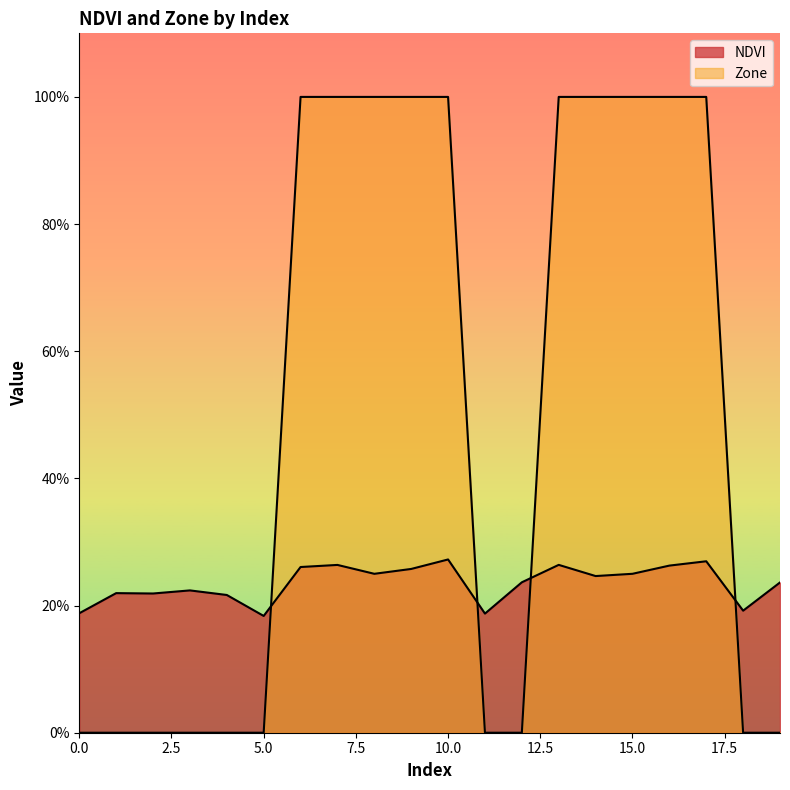

What is the difference between the maximum and minimum values in the NDVI series?

0.1